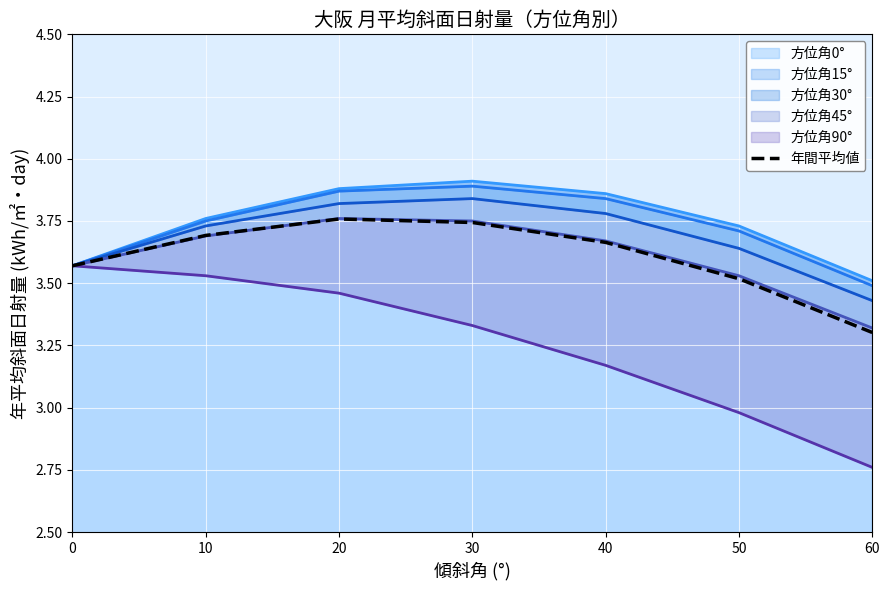

What is the value of the 3rd point from the left?

3.8